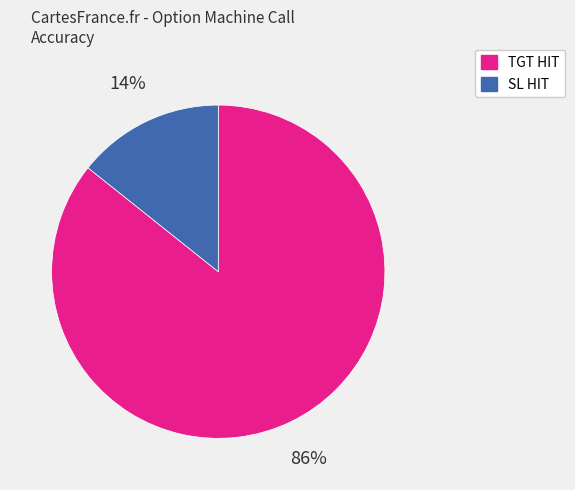

How many slices are in this pie chart?

2